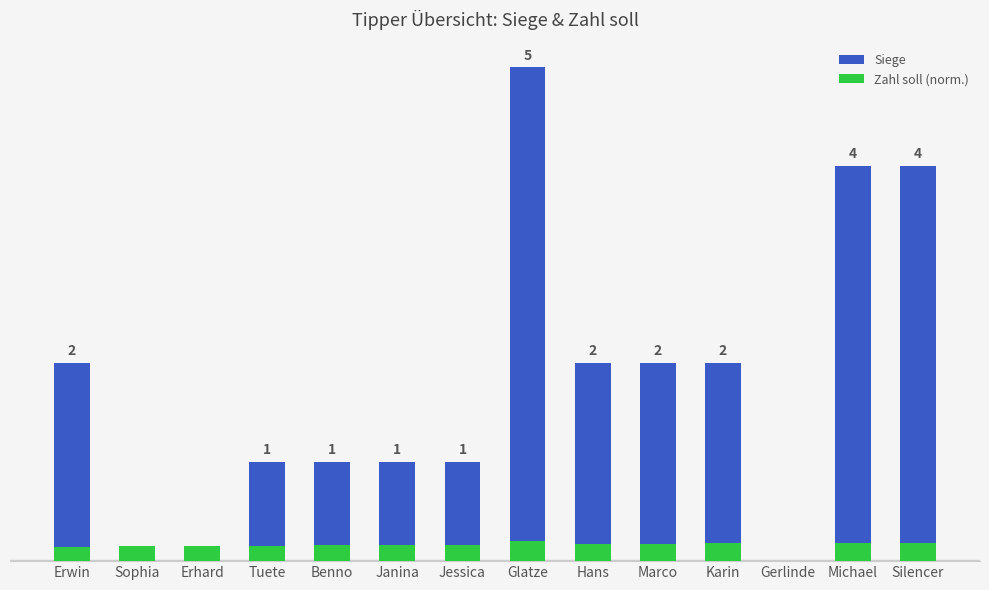

What is the difference between the second highest and minimum values in the Siege series?

4.0